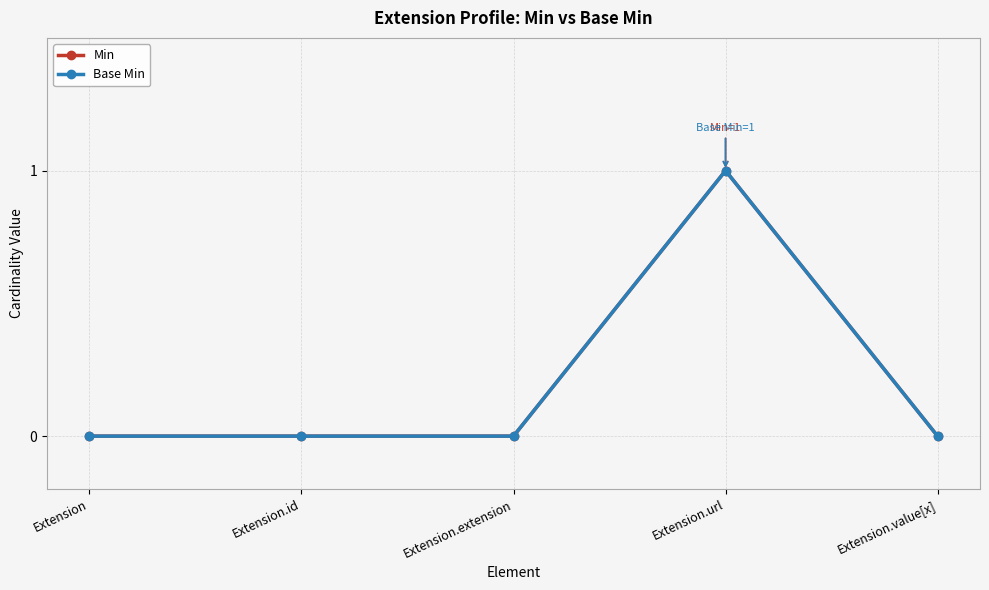

Where is the first local maximum for Min?

Extension.url